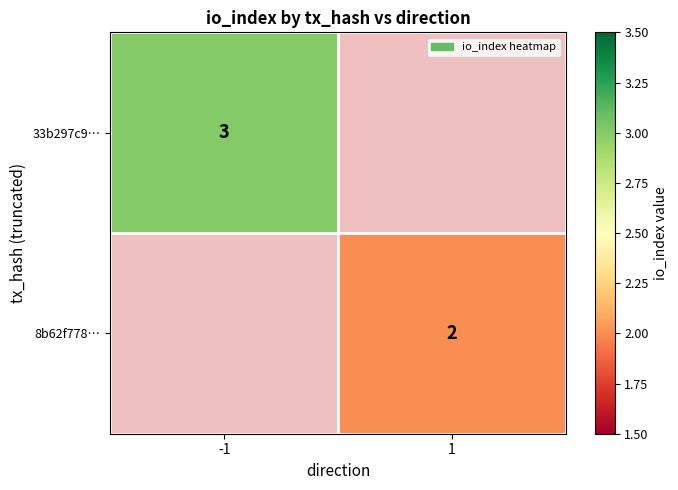

The 33b297c9… series shows 5 at -1. True or false?

False